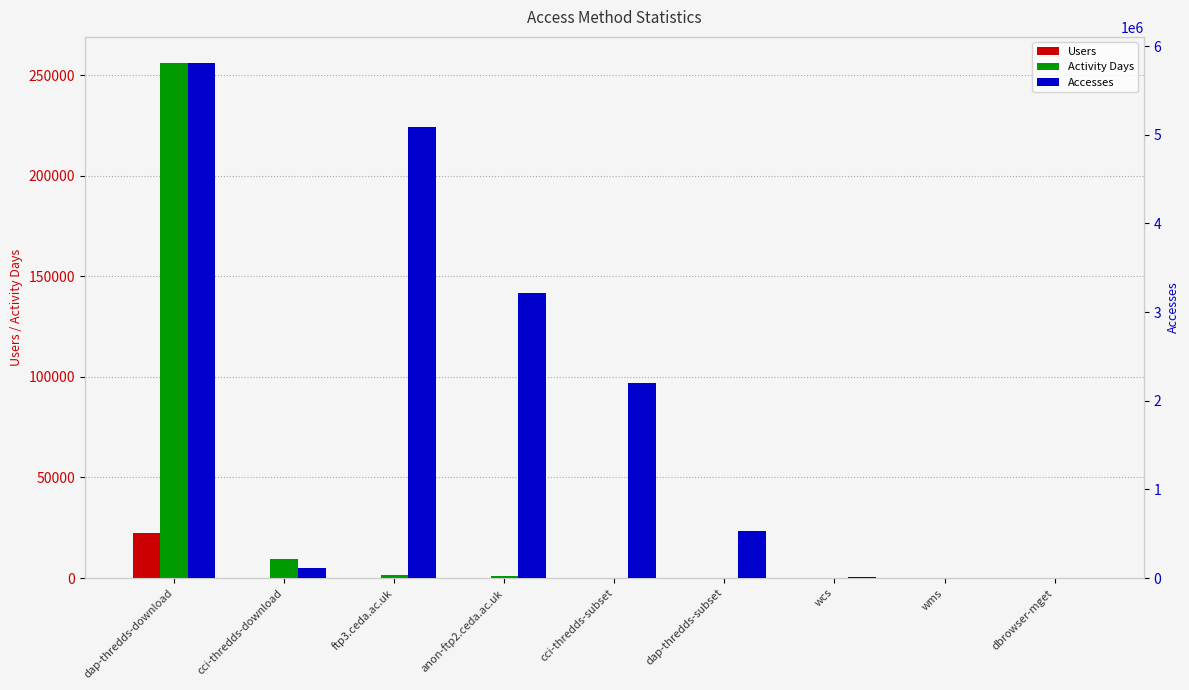

Reading left to right, extract all data points from this chart.

Users: dap-thredds-download=22310	cci-thredds-download=51	ftp3.ceda.ac.uk=149	anon-ftp2.ceda.ac.uk=106	cci-thredds-subset=72	dap-thredds-subset=77	wcs=1	wms=2	dbrowser-mget=44
Activity Days: dap-thredds-download=256381	cci-thredds-download=9524	ftp3.ceda.ac.uk=1370	anon-ftp2.ceda.ac.uk=1182	cci-thredds-subset=204	dap-thredds-subset=134	wcs=88	wms=67	dbrowser-mget=53
Accesses: dap-thredds-download=5812305	cci-thredds-download=113198	ftp3.ceda.ac.uk=5086115	anon-ftp2.ceda.ac.uk=3209021	cci-thredds-subset=2196006	dap-thredds-subset=534436	wcs=5759	wms=4343	dbrowser-mget=1599